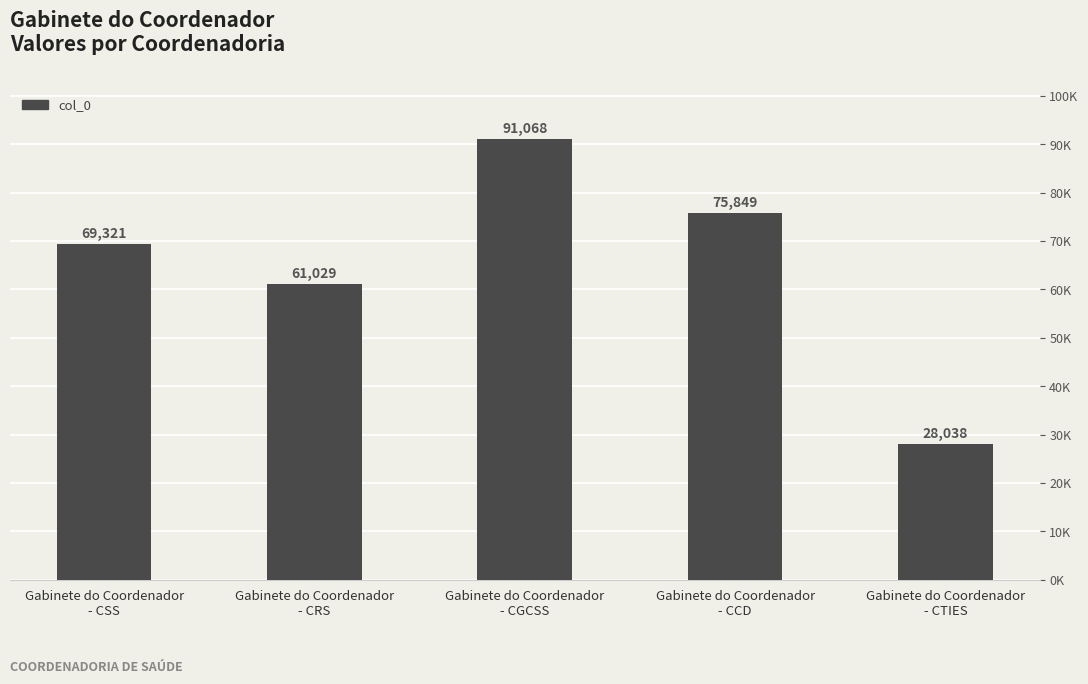

Between Gabinete do Coordenador
- CRS and Gabinete do Coordenador
- CSS, which is larger?

Gabinete do Coordenador
- CSS